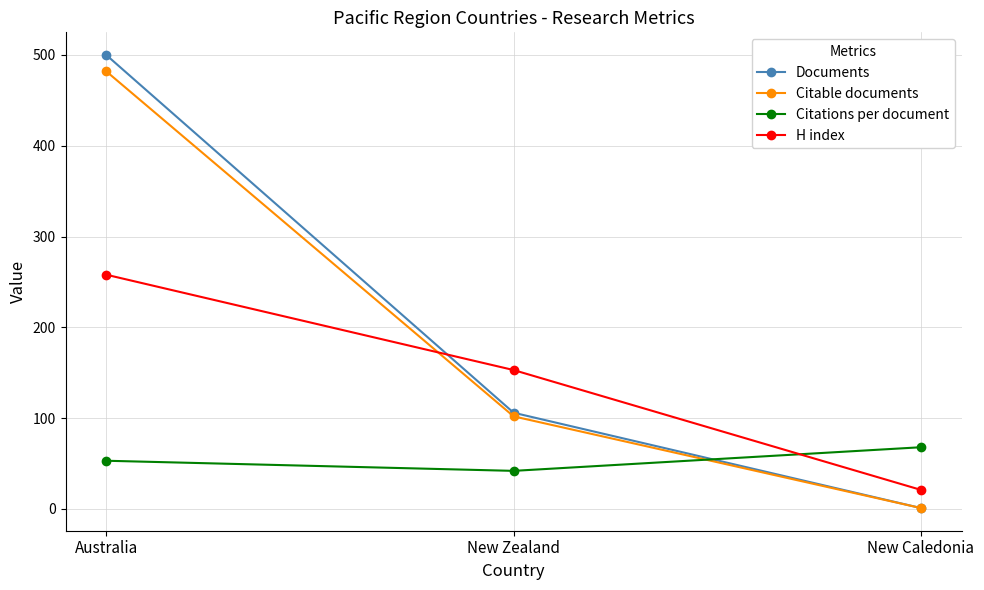

What is the approximate value of Citable documents at New Caledonia?

1.0